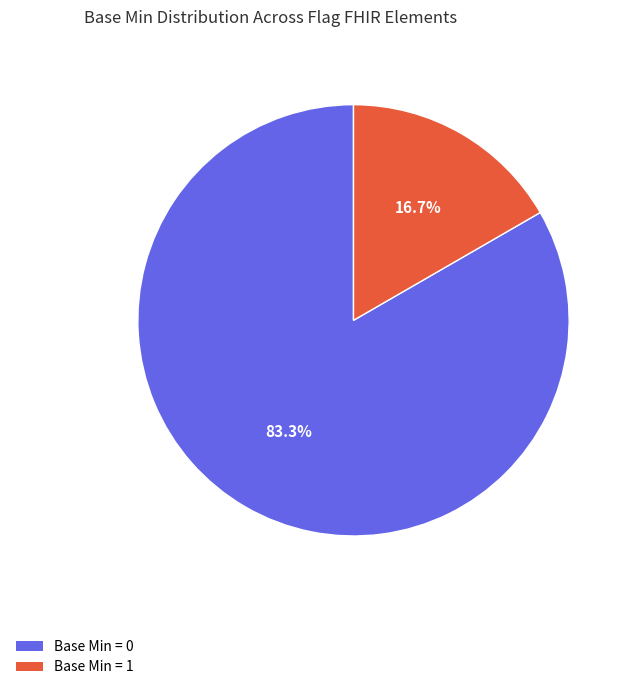

Which slice is the smallest?

Base Min = 1